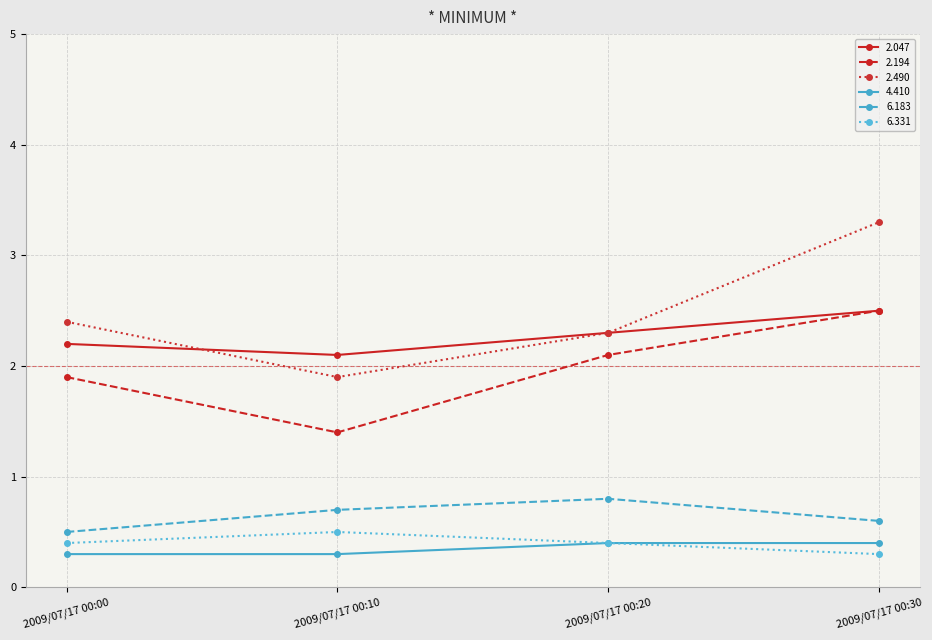

Does the chart have visible grid lines?

Yes